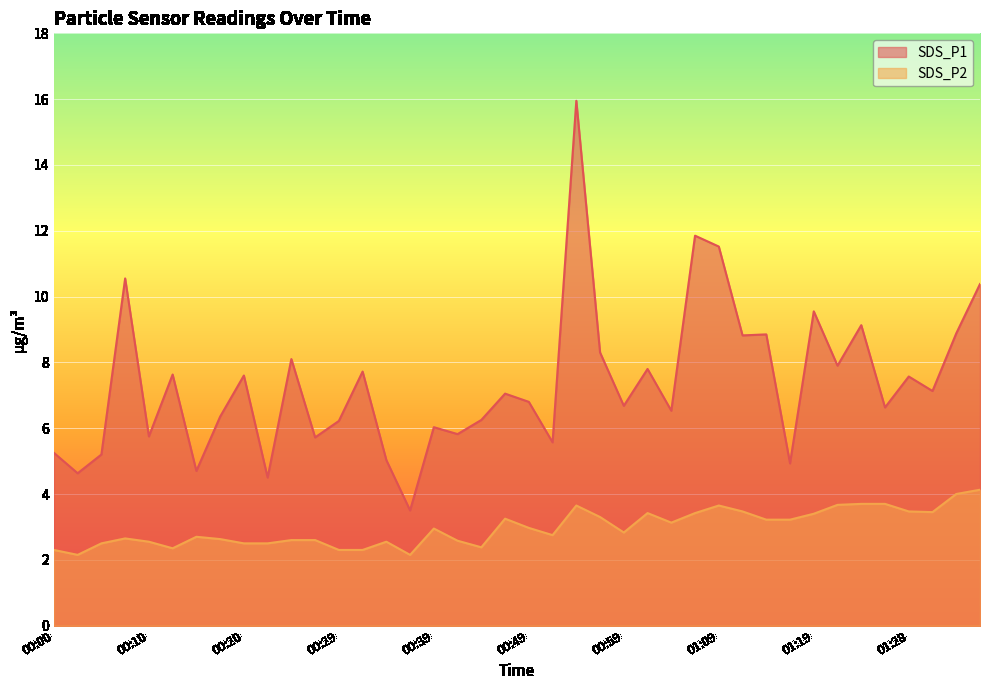

True or false: SDS_P1 and SDS_P2 cross at least once.

False